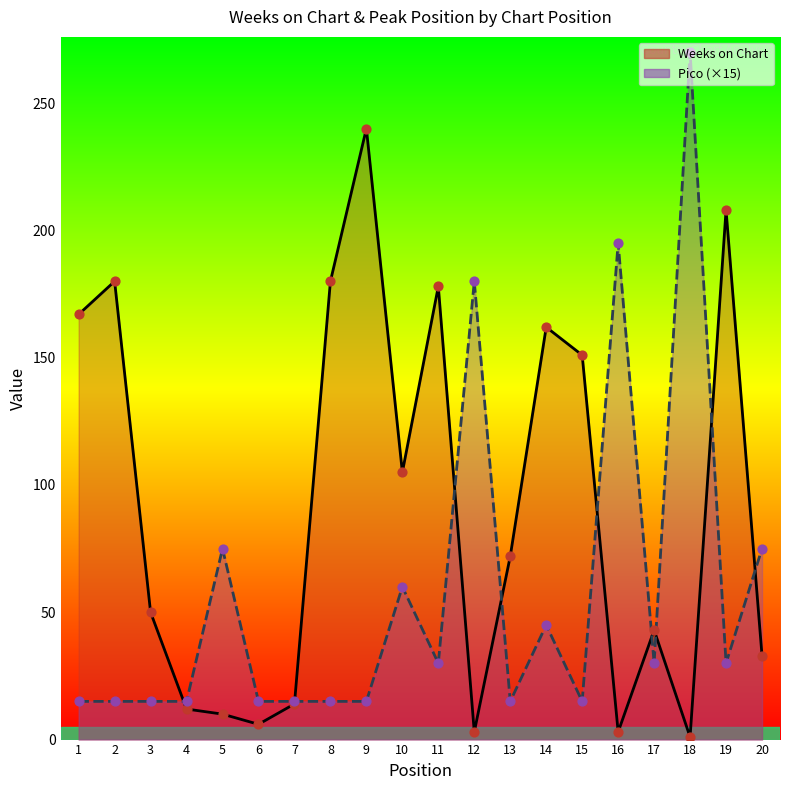

What are all the series names shown in the legend?

Weeks on Chart, Pico